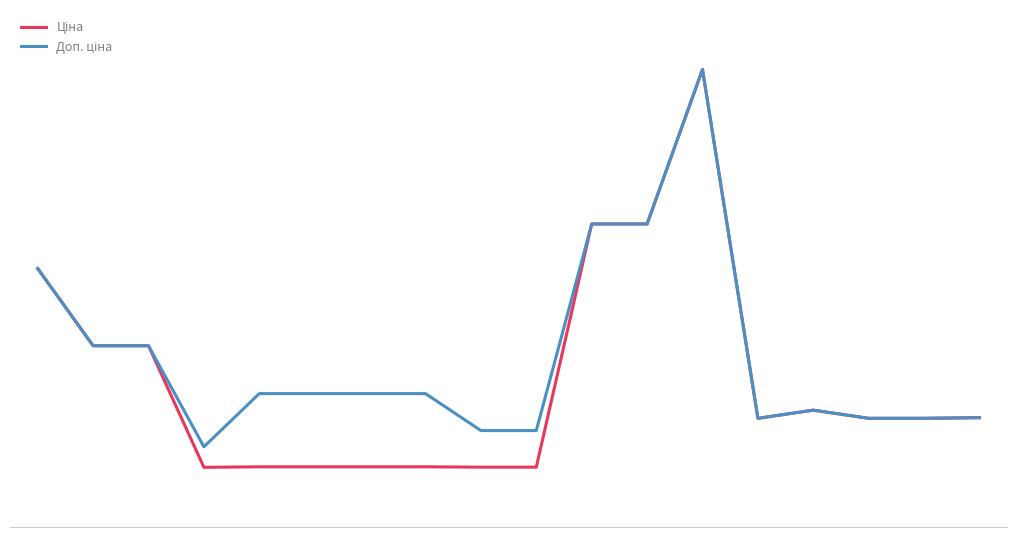

Does the chart have visible grid lines?

No